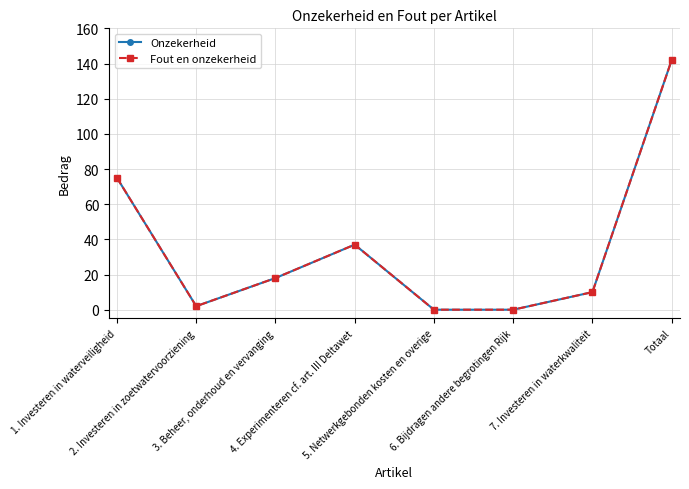

True or false: Fout en onzekerheid and Onzekerheid intersect in this chart.

False